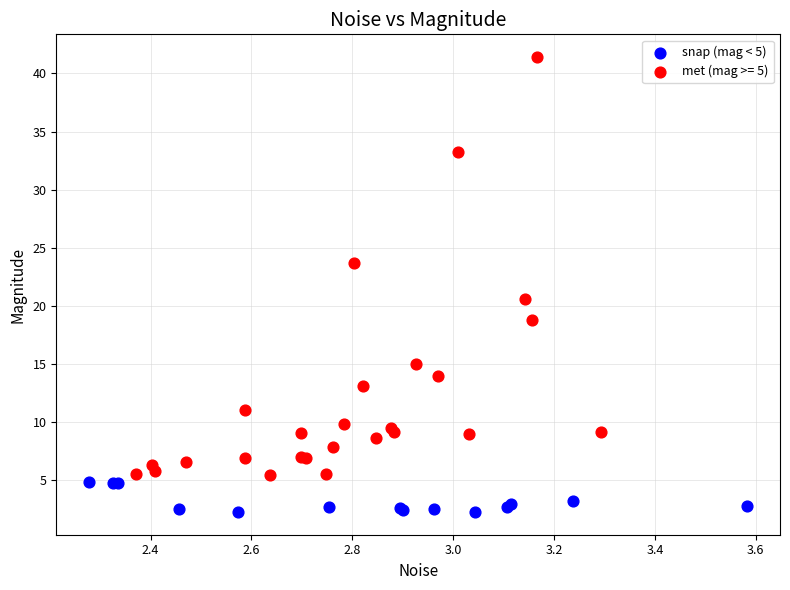

Which series has the widest spread of Y values?

met (mag >= 5)